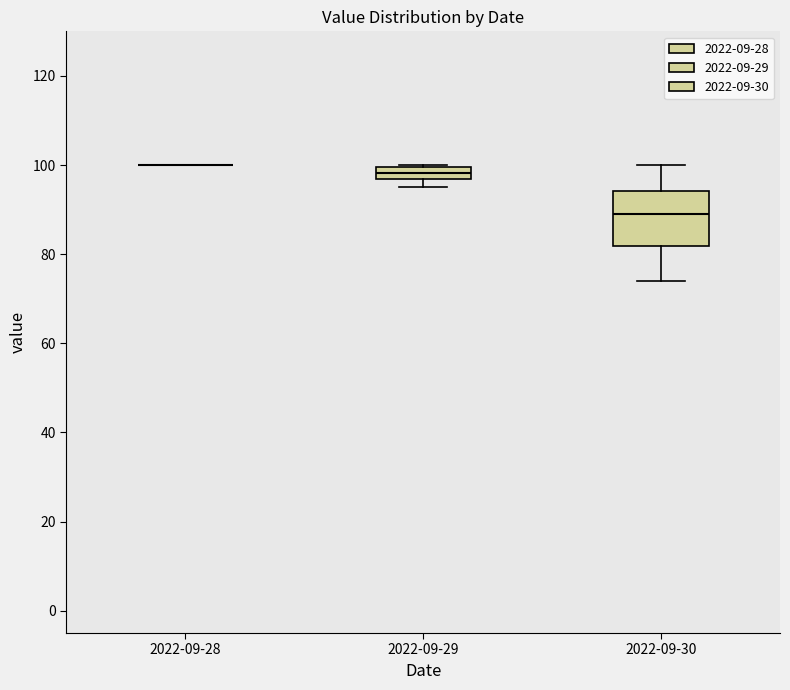

Which box is the tallest, from its lower edge to its upper edge?

2022-09-30